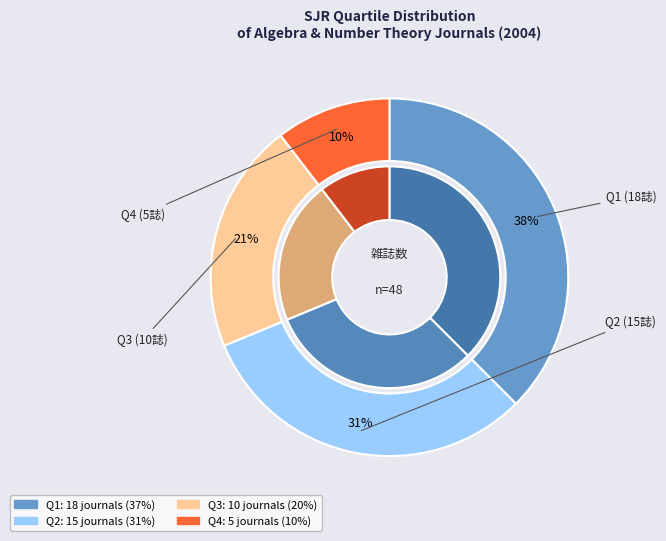

Is Q1 the majority of the pie?

No